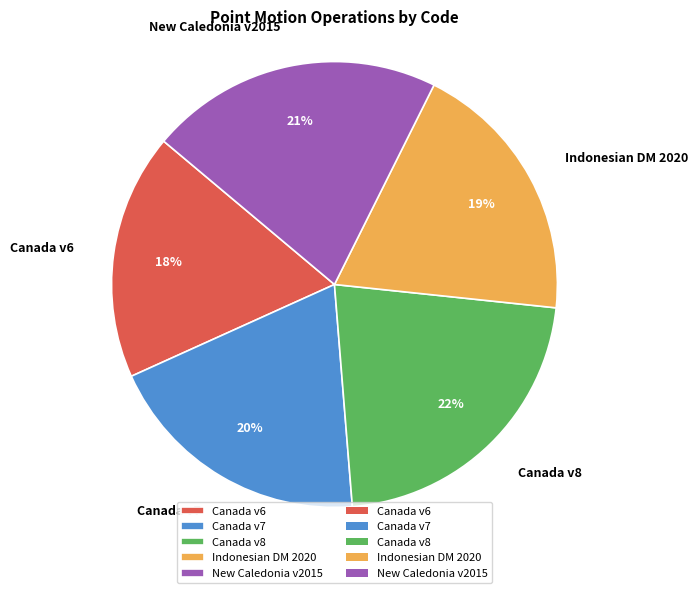

Does Canada v7 represent more than half of the total?

No